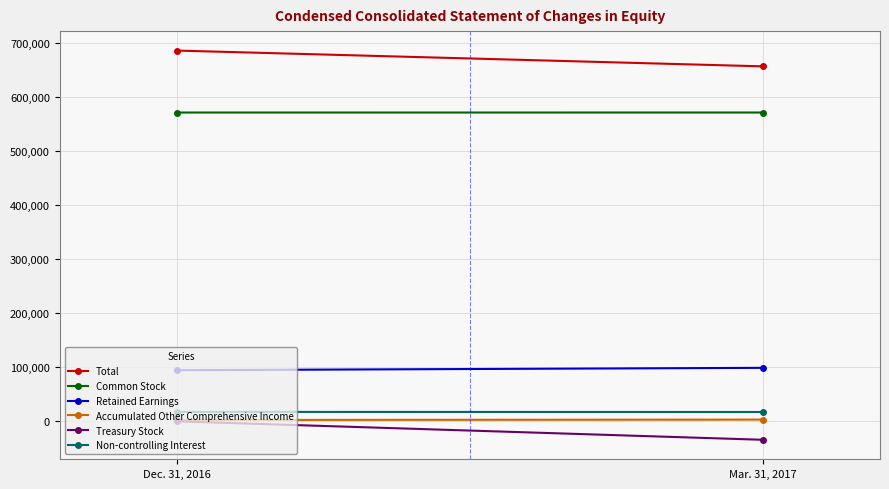

At how many categories does at least one series exceed 141335?

2